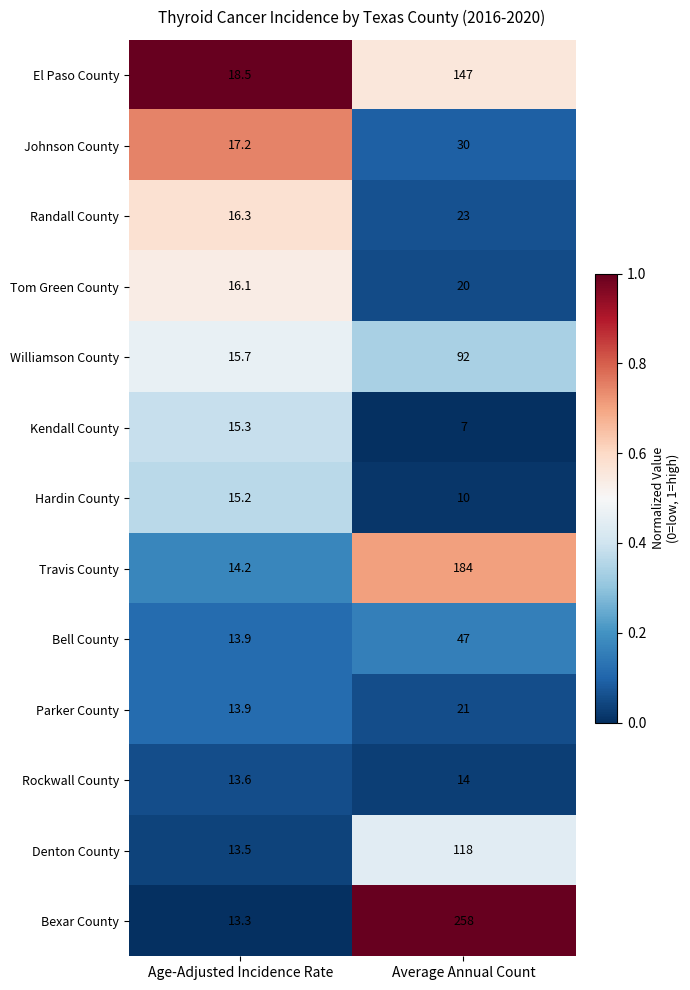

What is the smallest value displayed?

7.0